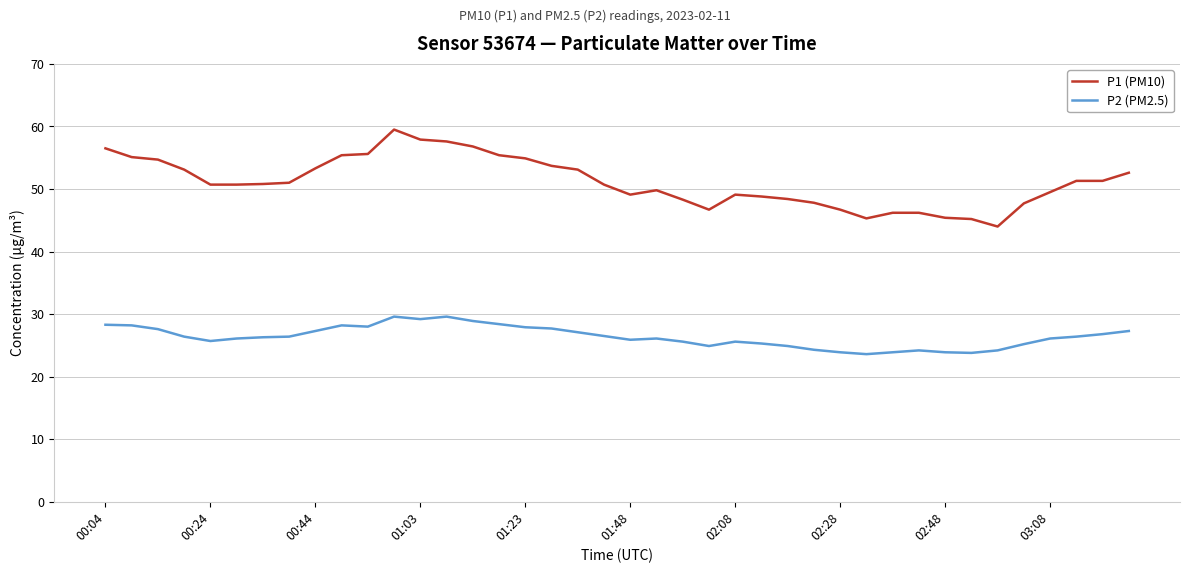

Rank the series by their maximum value, from highest to lowest.

P1 (PM10), P2 (PM2.5)